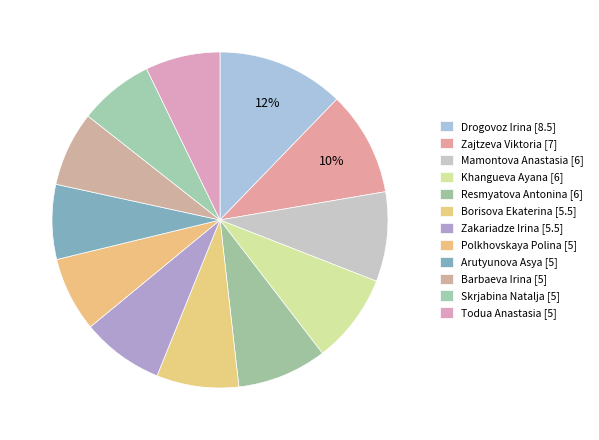

How many slices are in this pie chart?

12